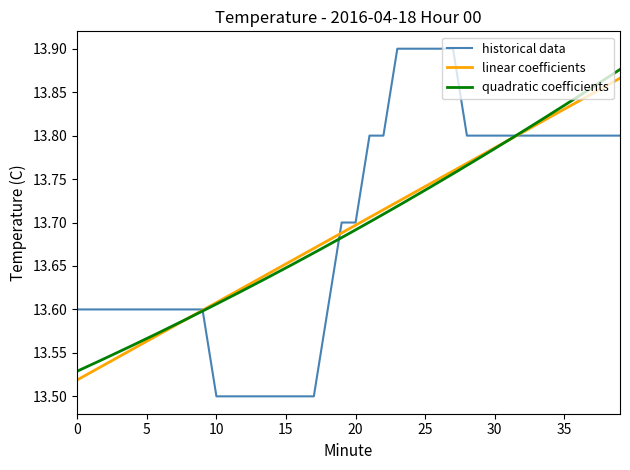

True or false: there are more than 1 points higher than both neighbors.

False